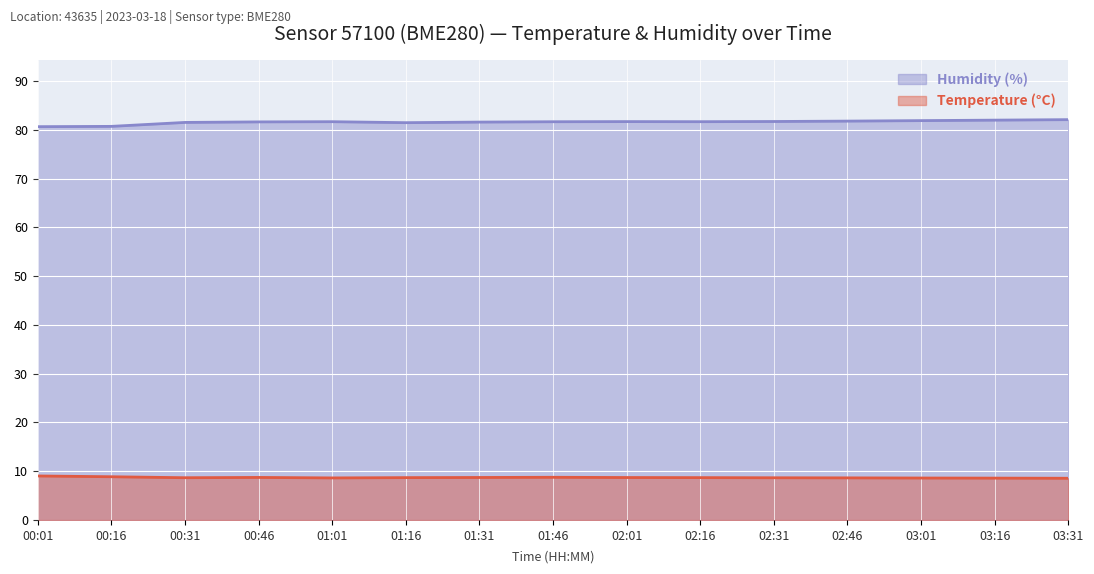

True or false: Temperature (°C) and Humidity (%) cross at least once.

False